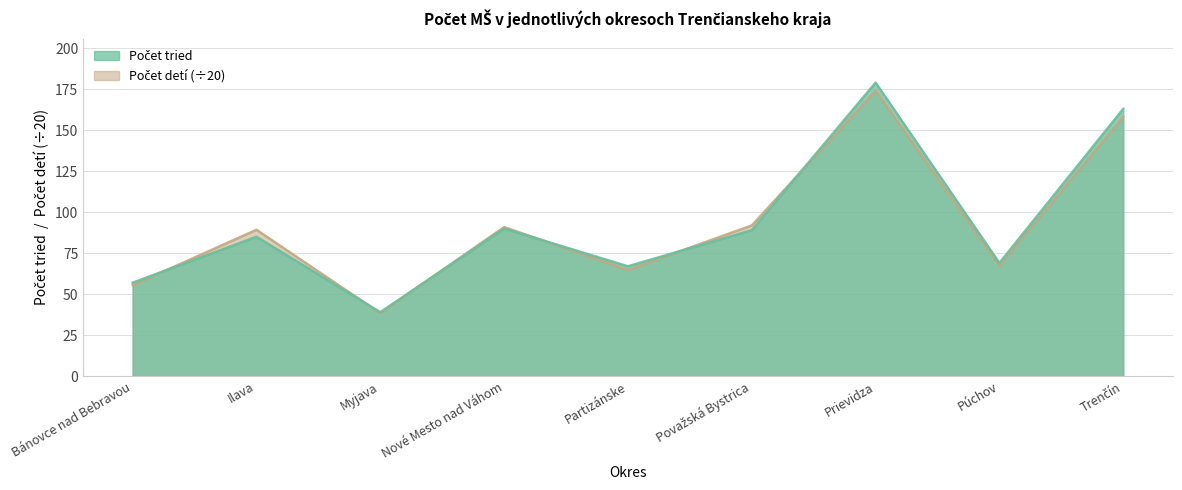

Which category has the lowest value across all series?

Myjava